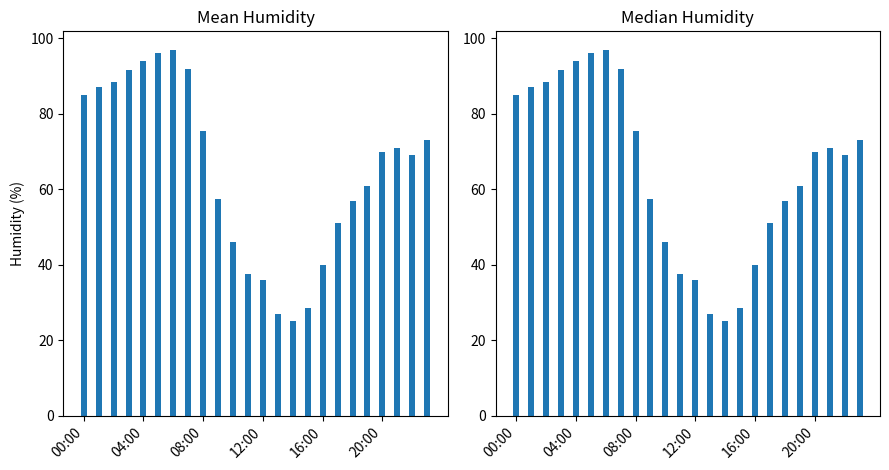

Which has a higher value, 23 or 14?

23